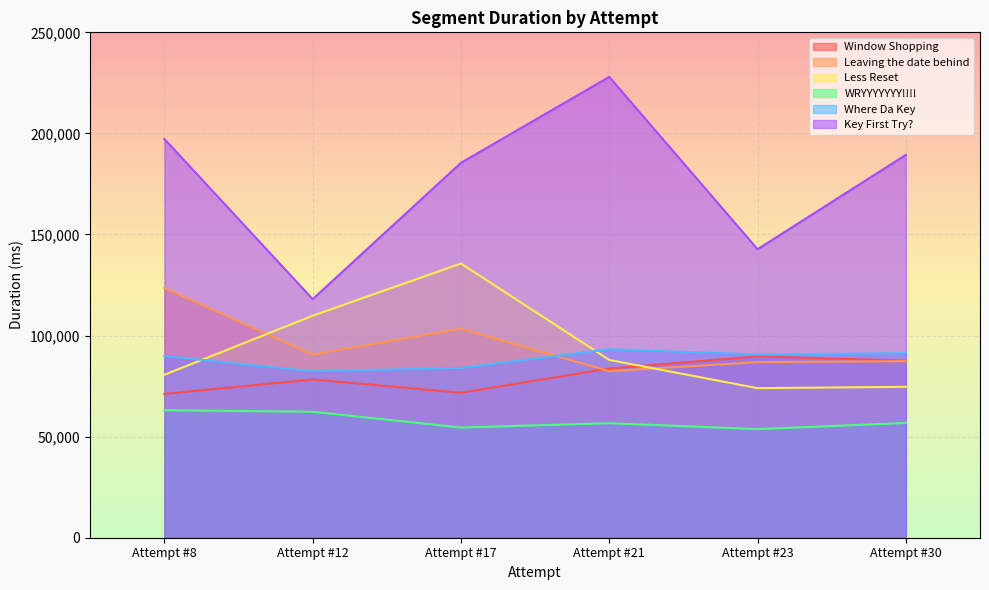

Reading left to right, what are all the values shown in this chart?

Window Shopping: Attempt #8=71141	Attempt #12=78297	Attempt #17=71700	Attempt #21=83693	Attempt #23=89724	Attempt #30=87562
Leaving the date behind: Attempt #8=123531	Attempt #12=90570	Attempt #17=103436	Attempt #21=82382	Attempt #23=86875	Attempt #30=87328
Less Reset: Attempt #8=80603	Attempt #12=109804	Attempt #17=135636	Attempt #21=87951	Attempt #23=73986	Attempt #30=74654
WRYYYYYYY!!!!: Attempt #8=63076	Attempt #12=62310	Attempt #17=54501	Attempt #21=56642	Attempt #23=53729	Attempt #30=56763
Where Da Key: Attempt #8=89907	Attempt #12=82339	Attempt #17=83982	Attempt #21=93232	Attempt #23=90639	Attempt #30=91250
Key First Try?: Attempt #8=197260	Attempt #12=118029	Attempt #17=185465	Attempt #21=227961	Attempt #23=142704	Attempt #30=189401